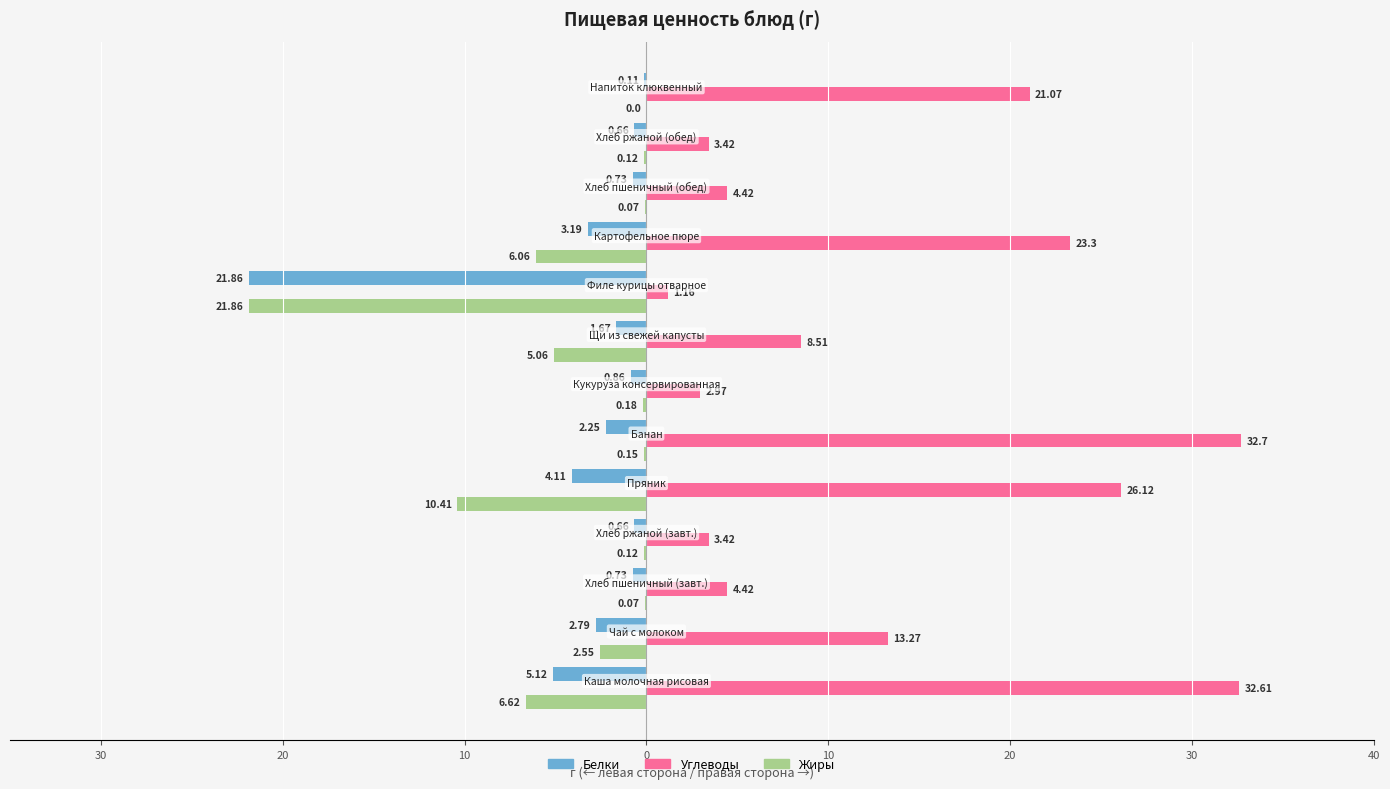

What are all the series names shown in the legend?

Белки, Углеводы, Жиры